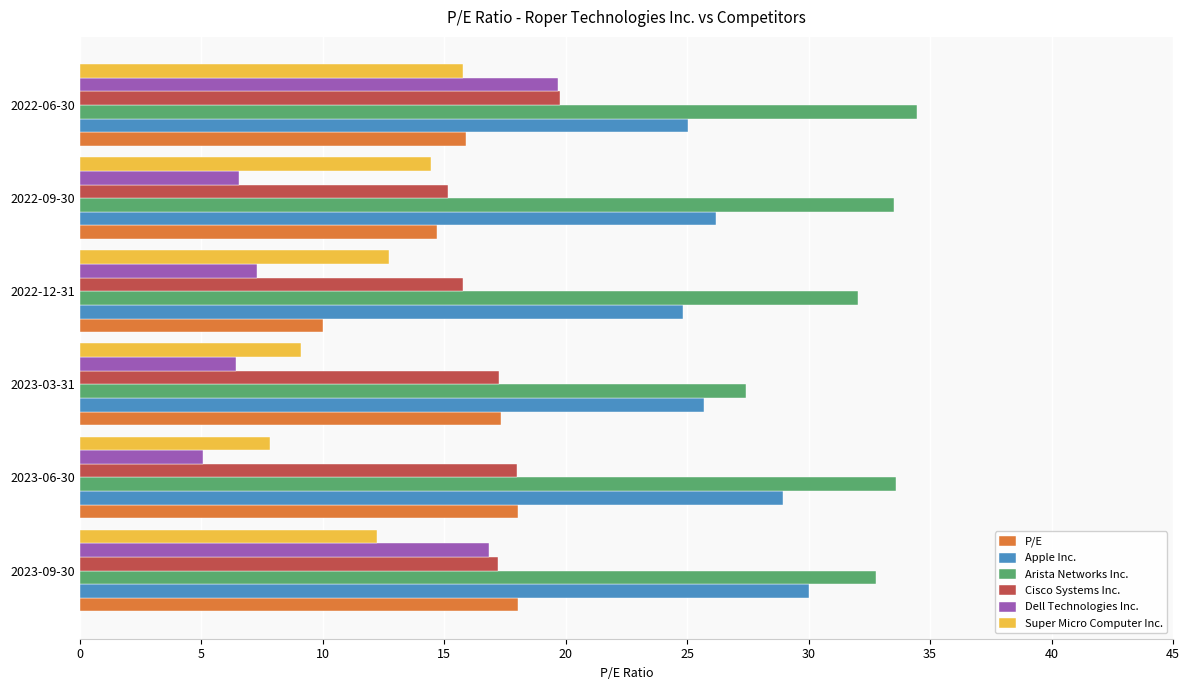

At how many categories does at least one series exceed 10?

6